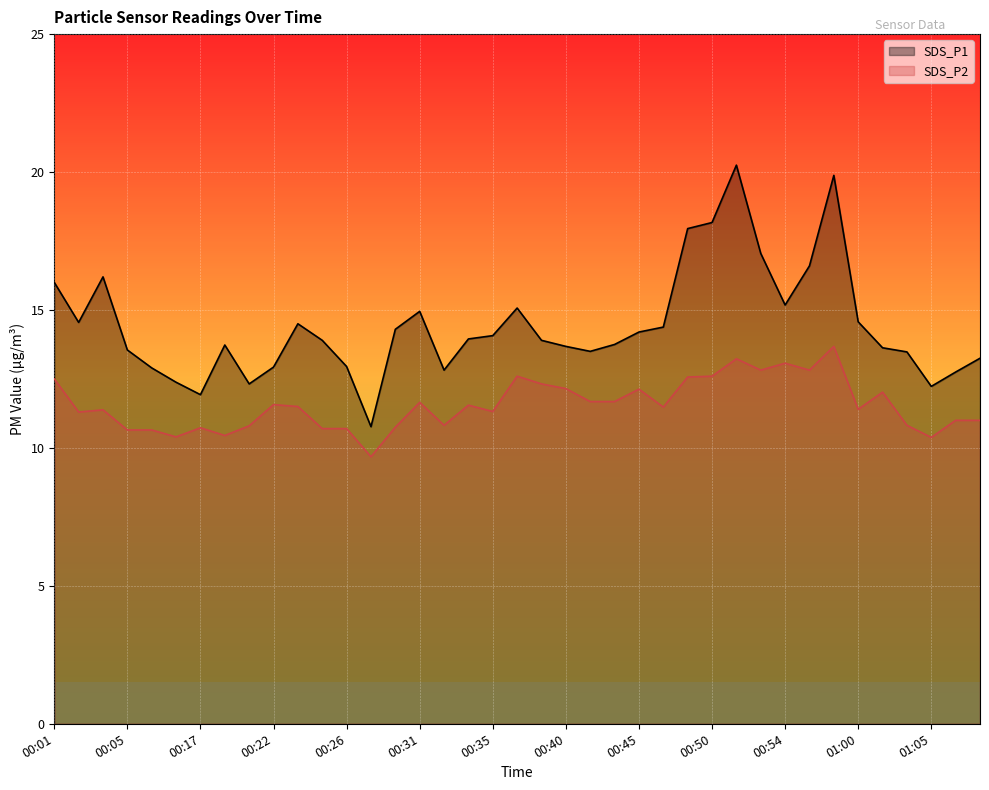

How many values in the SDS_P2 series exceed 11?

24